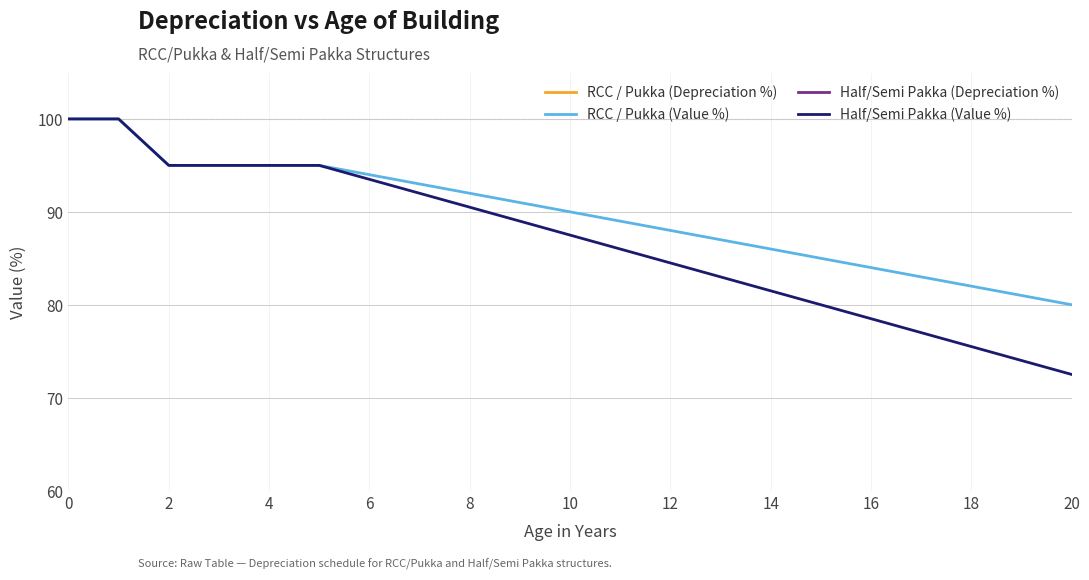

The RCC / Pukka (Value %) series shows 92.0 at 8. True or false?

True